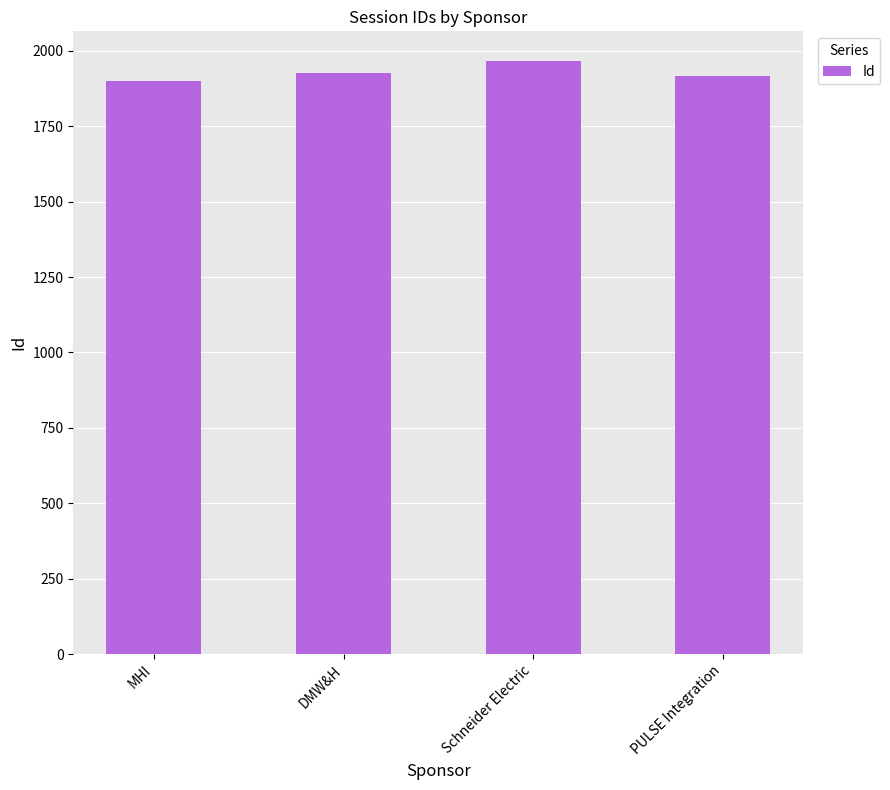

What is the smallest value displayed?

1899